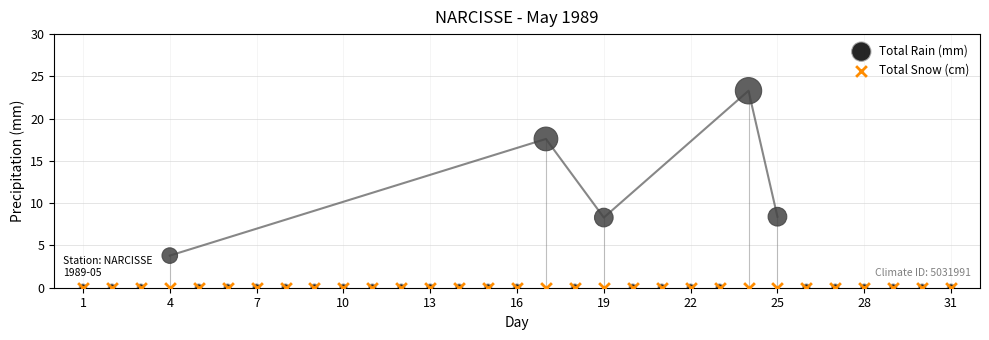

What are all the series names shown in the legend?

Total Rain (mm), Total Snow (cm)